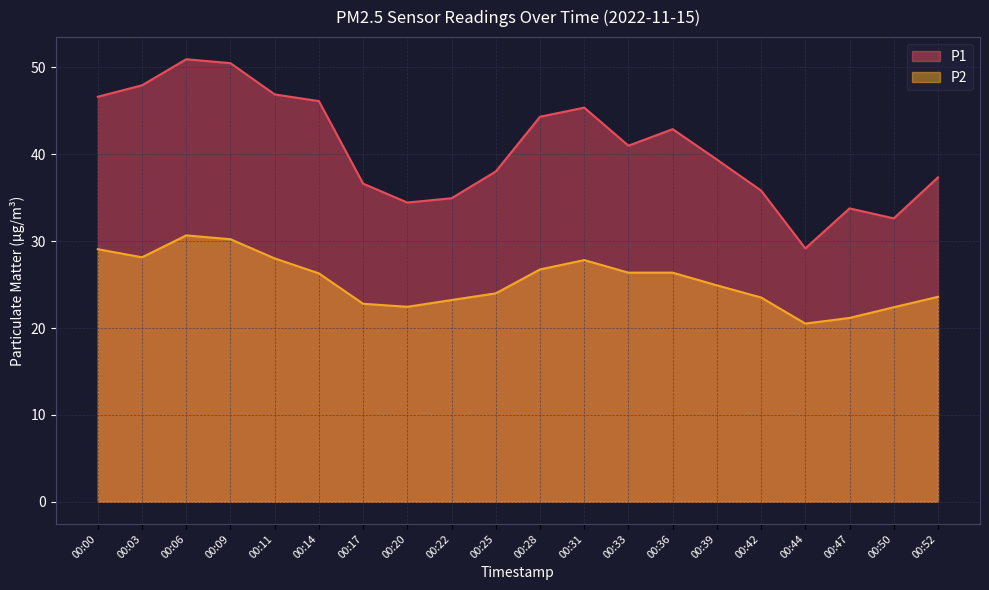

Which series changed the most between 00:06 and 00:47?

P1